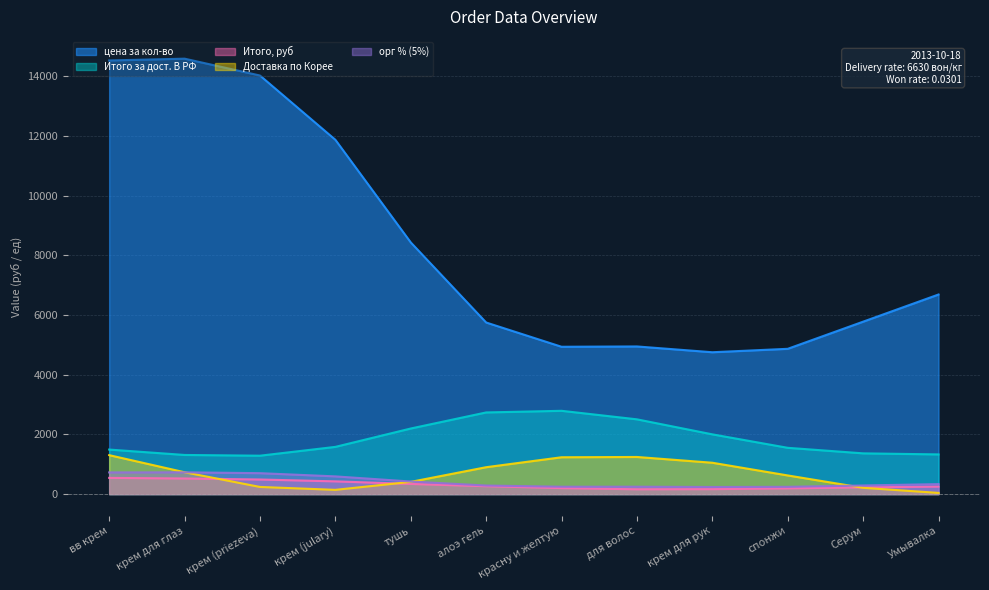

Rank the series at спонжи from lowest to highest value.

Итого, руб, орг % (5%), Доставка по Корее, Итого за дост. В РФ, цена за кол-во